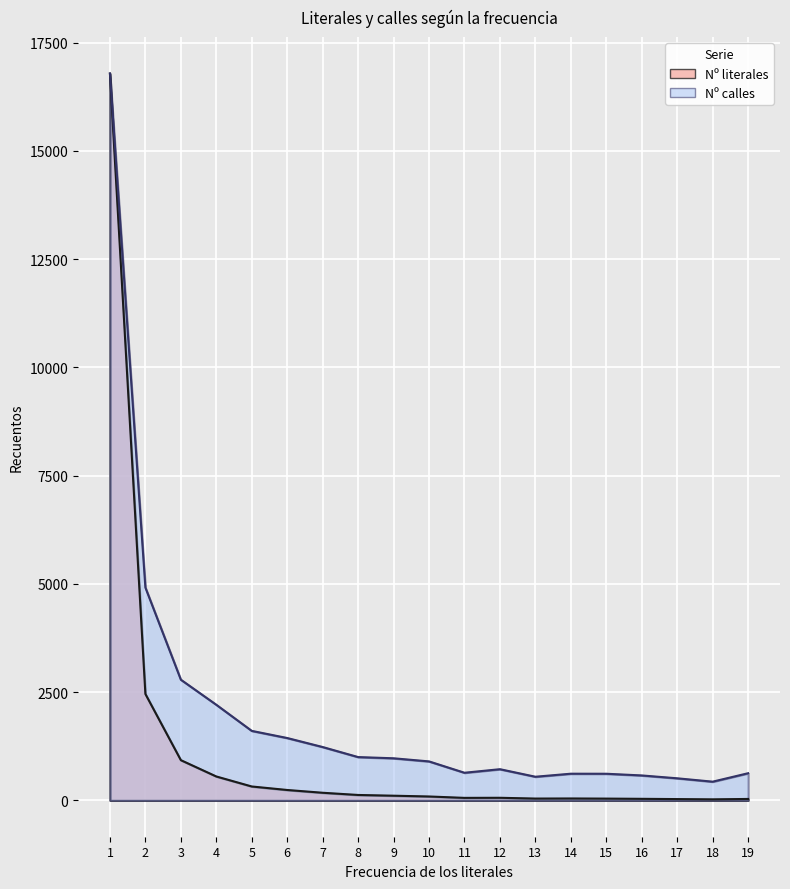

How many lines are shown in the chart?

2